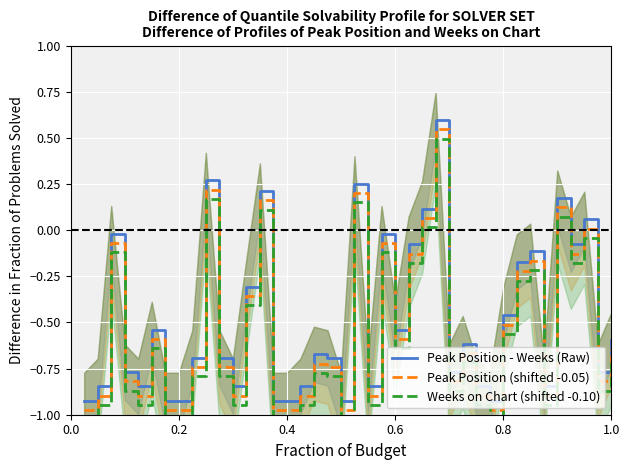

Reading right to left, list all the values displayed in this chart.

Peak Position - Weeks (Raw): -0.6	-0.8	0.1	-0.1	0.2	-0.8	-0.1	-0.2	-0.5	-0.9	-0.8	-0.6	-0.8	0.6	0.1	-0.1	-0.5	-0.0	-0.8	0.2	-0.9	-0.7	-0.7	-0.8	-0.9	-0.9	0.2	-0.3	-0.8	-0.7	0.3	-0.7	-0.9	-0.9	-0.5	-0.8	-0.8	-0.0	-0.8	-0.9
Peak Position (shifted -0.05): -0.6	-0.8	0.0	-0.1	0.1	-0.9	-0.2	-0.2	-0.5	-1.0	-0.9	-0.7	-0.8	0.5	0.1	-0.1	-0.6	-0.1	-0.9	0.2	-1.0	-0.7	-0.7	-0.9	-1.0	-1.0	0.2	-0.4	-0.9	-0.7	0.2	-0.7	-1.0	-1.0	-0.6	-0.9	-0.8	-0.1	-0.9	-1.0
Weeks on Chart (shifted -0.10): -0.7	-0.9	-0.0	-0.2	0.1	-0.9	-0.2	-0.3	-0.6	-1.0	-0.9	-0.7	-0.9	0.5	0.0	-0.2	-0.6	-0.1	-0.9	0.1	-1.0	-0.8	-0.8	-0.9	-1.0	-1.0	0.1	-0.4	-0.9	-0.8	0.2	-0.8	-1.0	-1.0	-0.6	-0.9	-0.9	-0.1	-0.9	-1.0